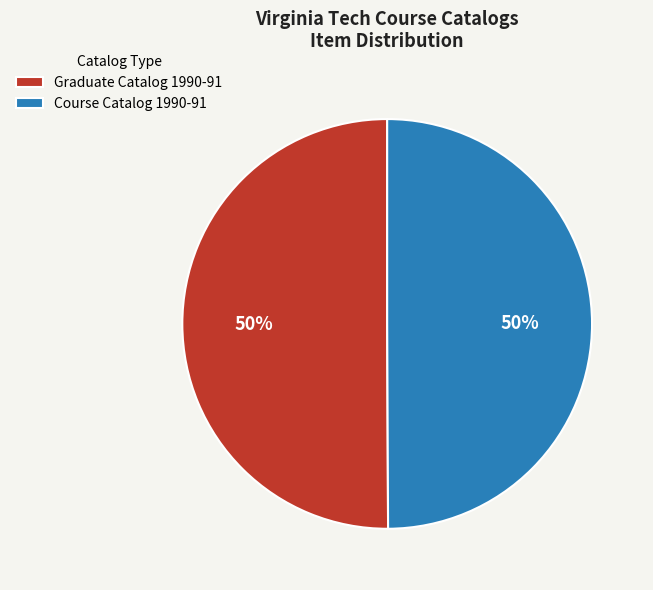

To the nearest percent, what is the combined percentage of Course Catalog 1990-91 and Graduate Catalog 1990-91?

100%